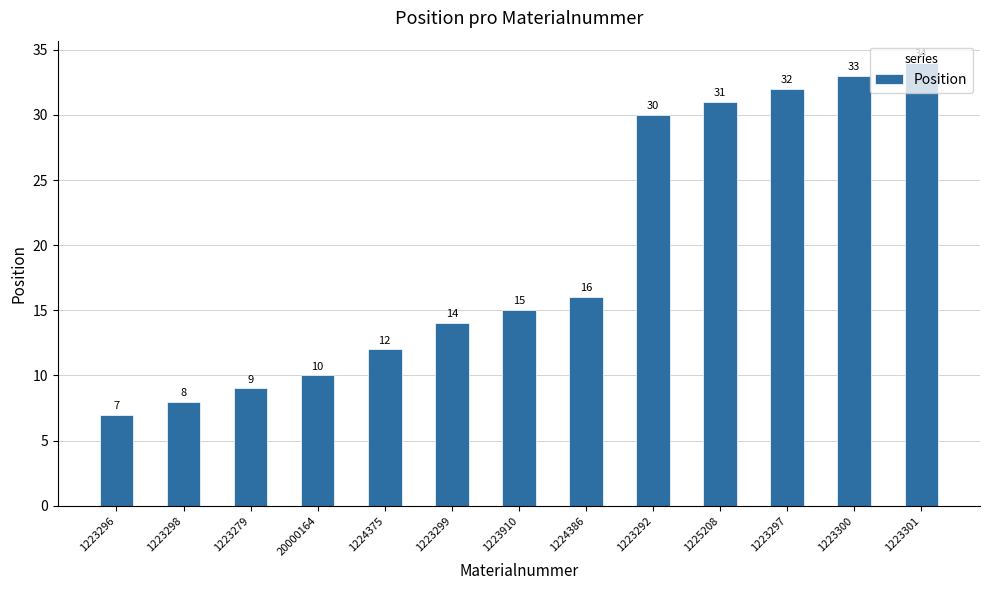

True or false: the data shows 45 at 1223301.

False